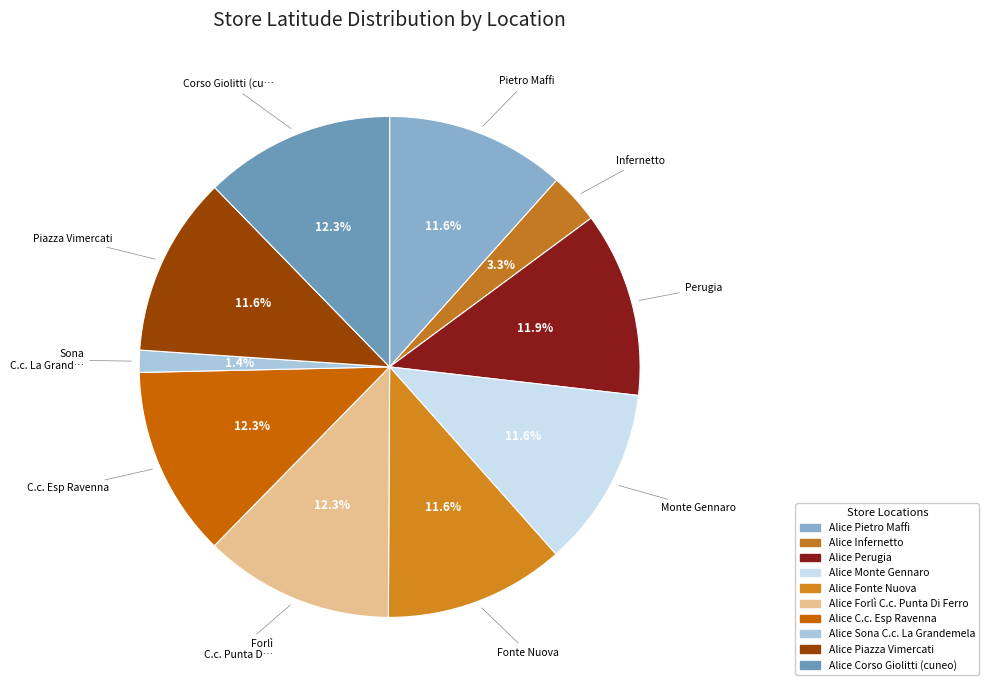

How many segments does this pie chart have?

10